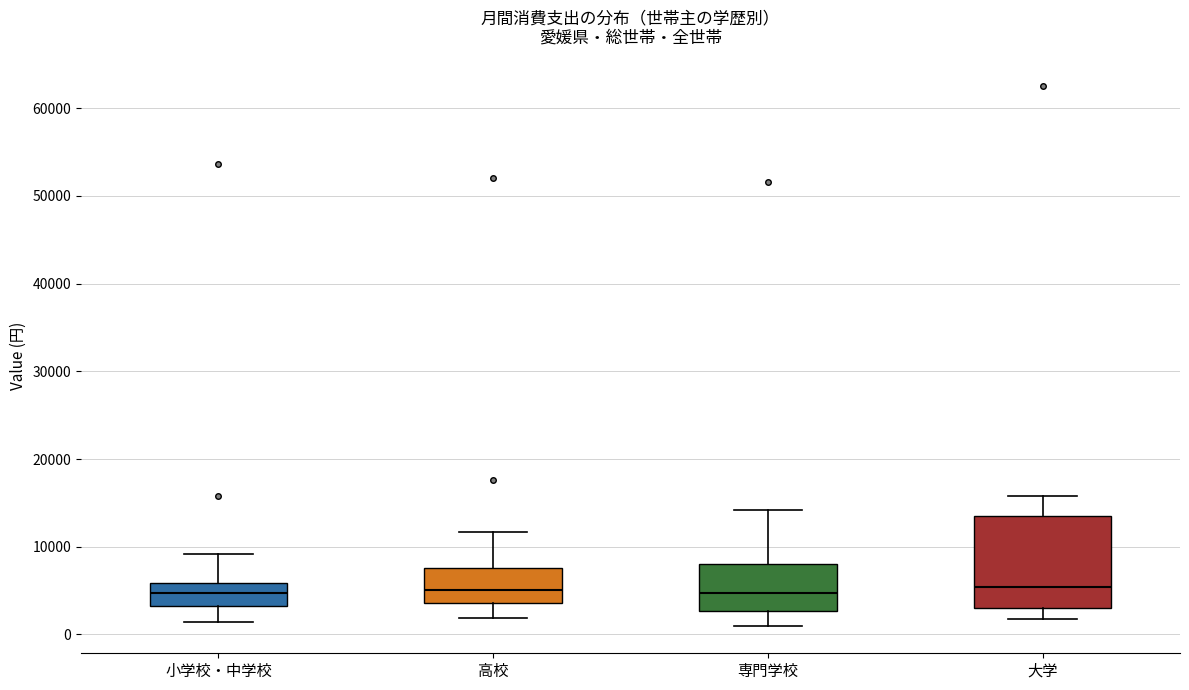

Reading left to right, read every box against the y-axis: the position of its median line, the range the box covers, and the ends of its whiskers. The values are not printed on the chart, so give them approximately, as read against the axis.

小学校・中学校: median 5000, box 3000 to 6000, whiskers 1000 to 9000
高校: median 5000, box 4000 to 8000, whiskers 2000 to 12000
専門学校: median 5000, box 3000 to 8000, whiskers 1000 to 14000
大学: median 5000, box 3000 to 14000, whiskers 2000 to 16000